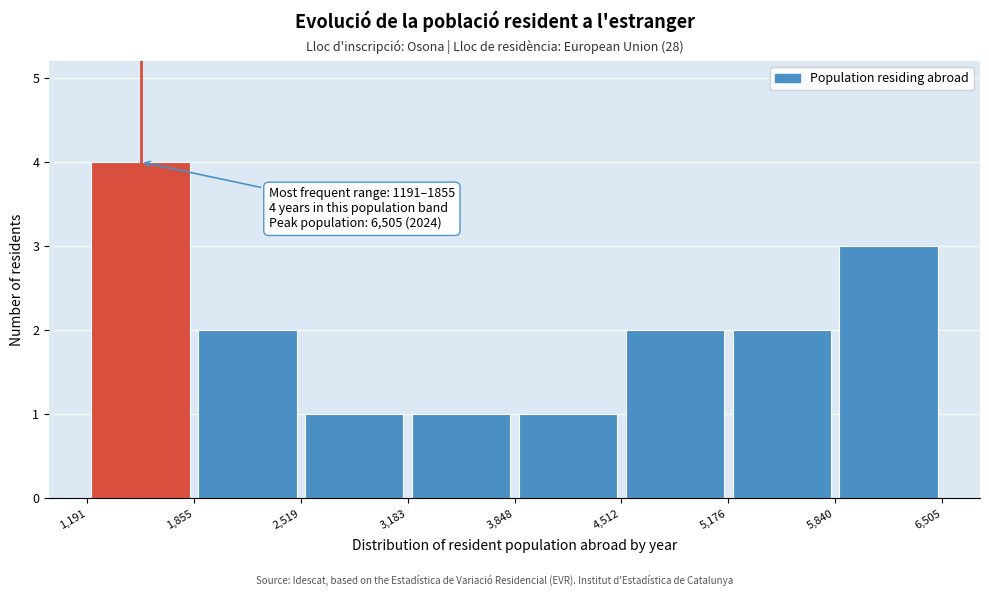

Which range on the x-axis has the tallest bar?

1,191 to 1,855